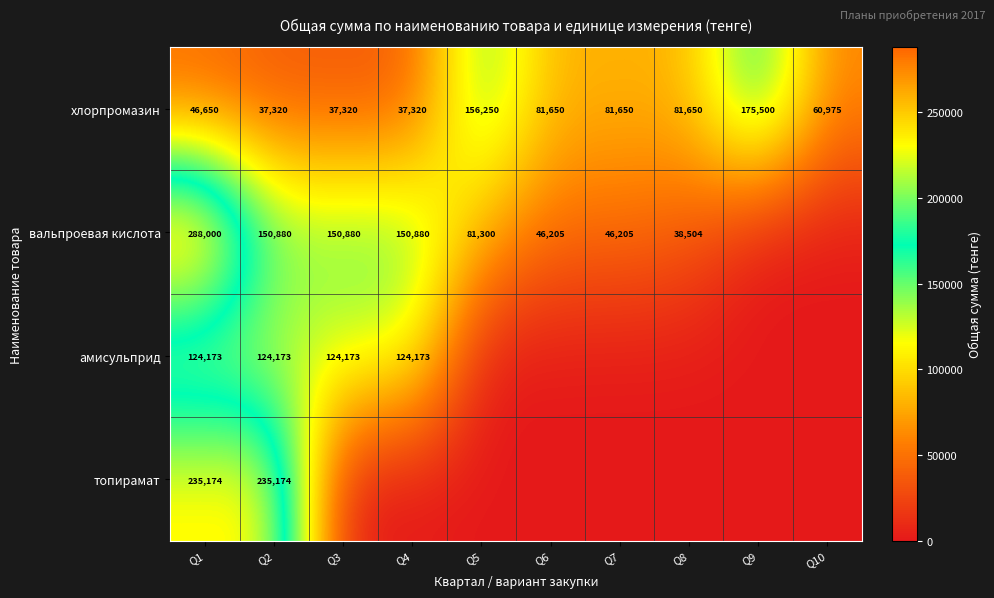

What is the difference between the хлорпромазин values at Q4 and Q9?

138180